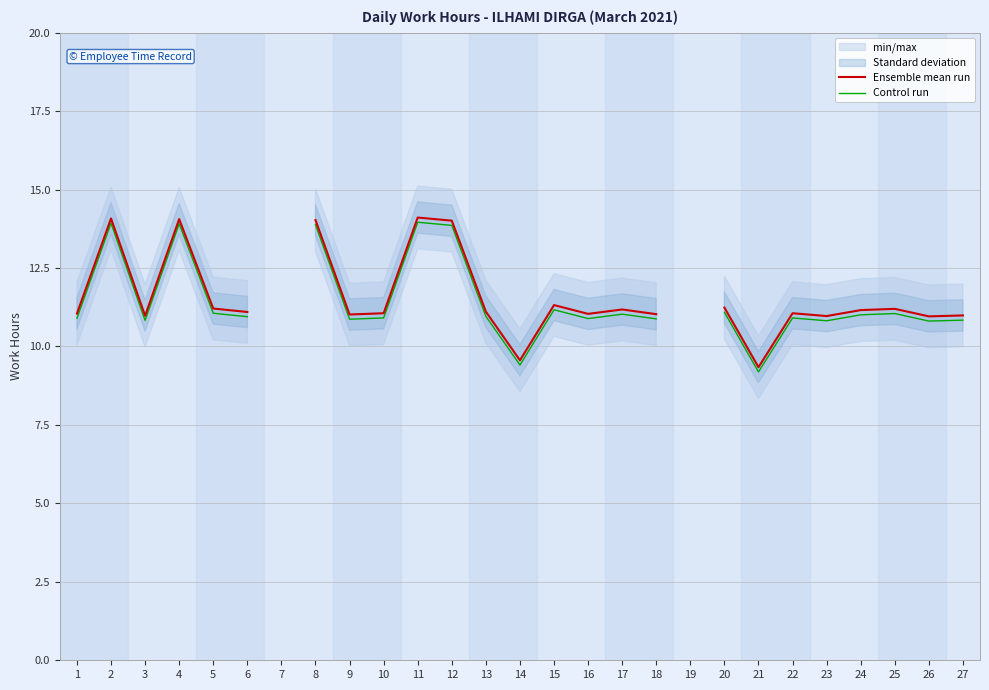

Between 3 and 16, which is larger?

16